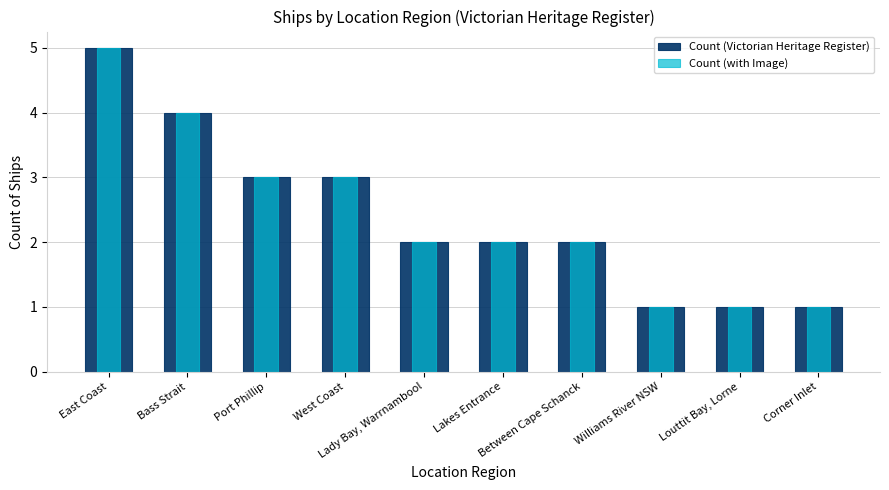

Is it true that Count (with Image) equals 4 at Bass Strait?

True